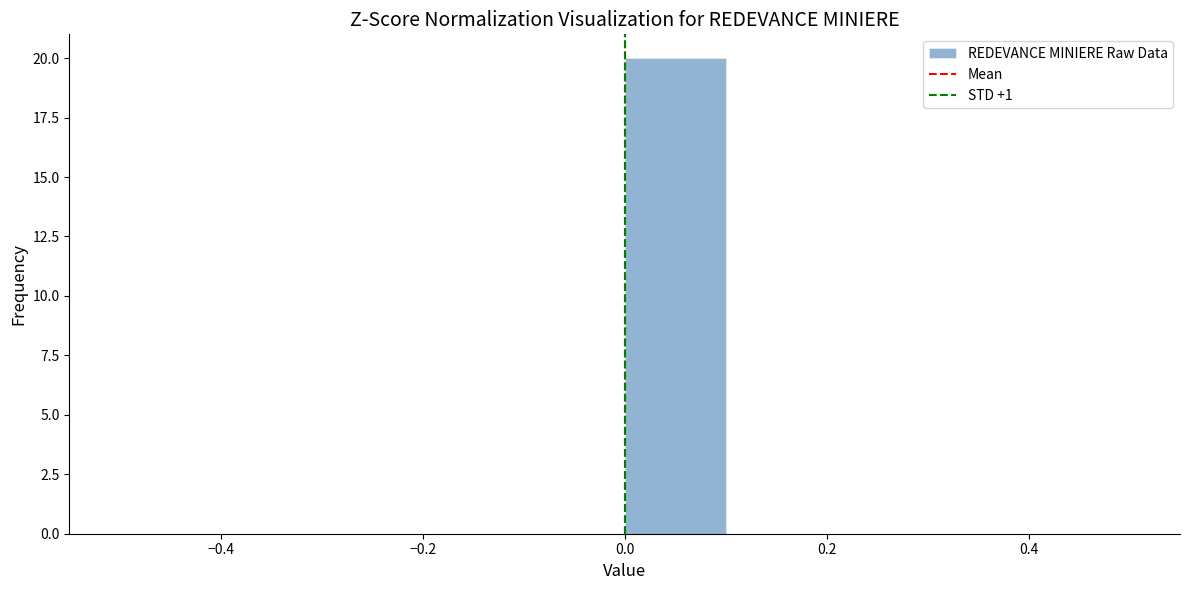

What is the height of the bar covering 0.0 to 0.1 on the x-axis? The values are not printed on the chart, so give them approximately, as read against the axis.

20